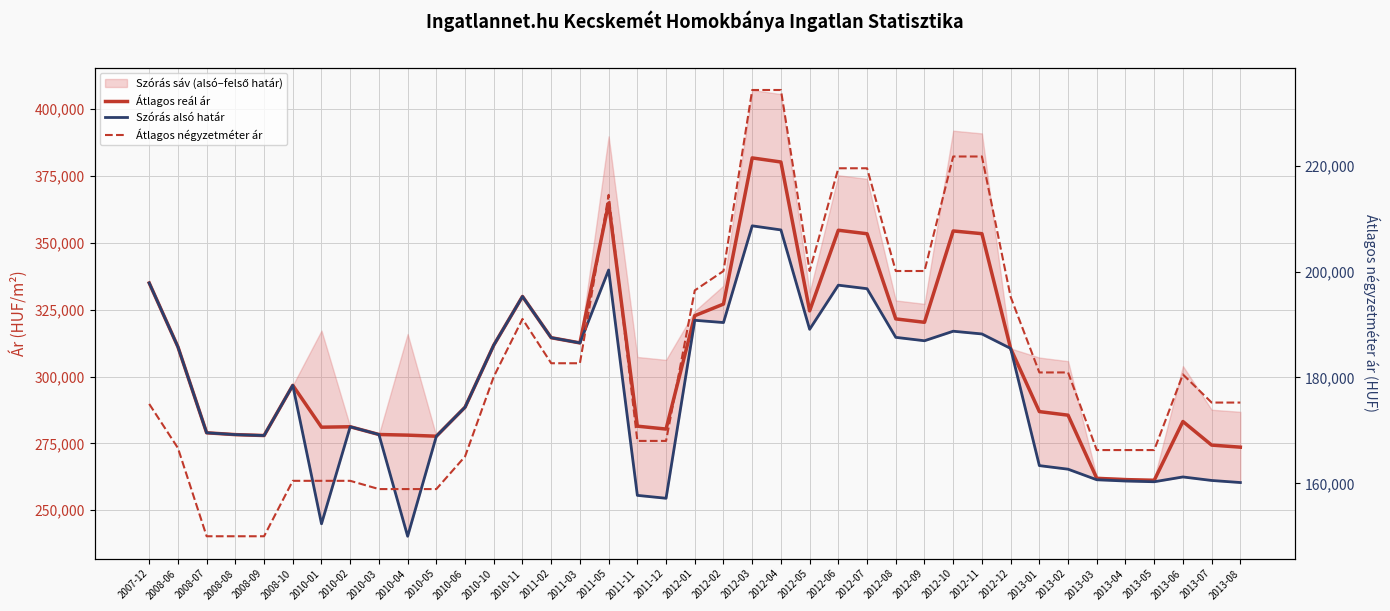

How many data points does each series have?

39